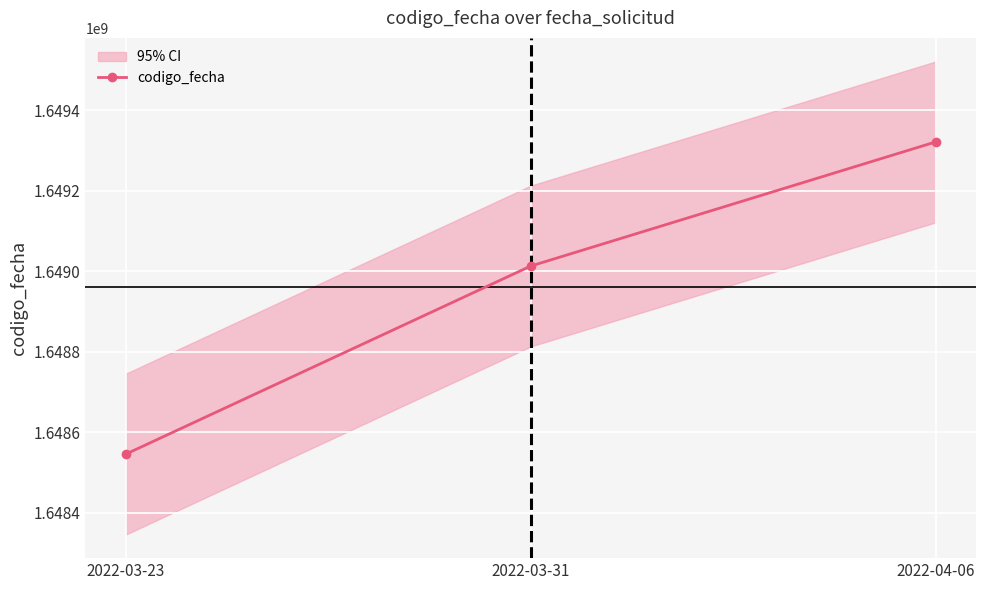

True or false: the data shows 1649321651 at 2022-04-06.

True